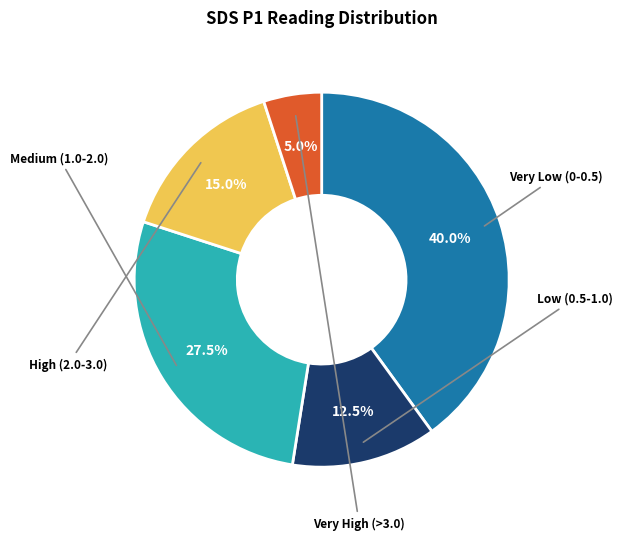

Is there a majority slice in this chart?

No